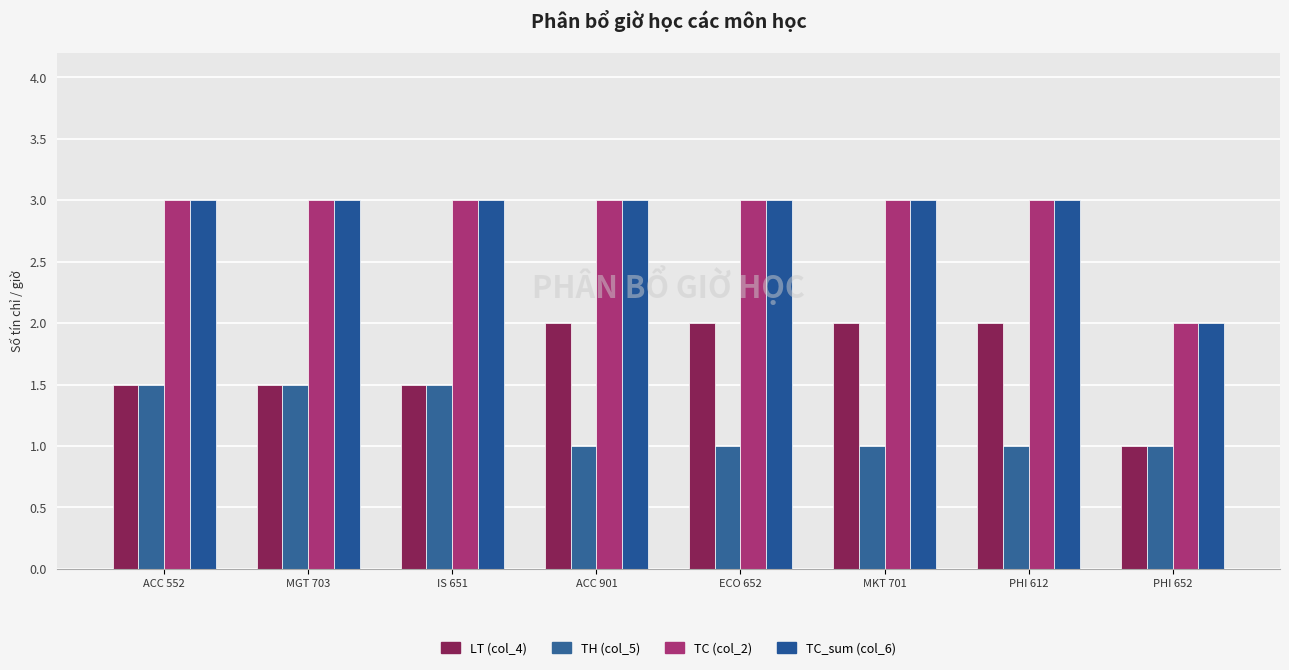

Count the number of categories in the chart.

8